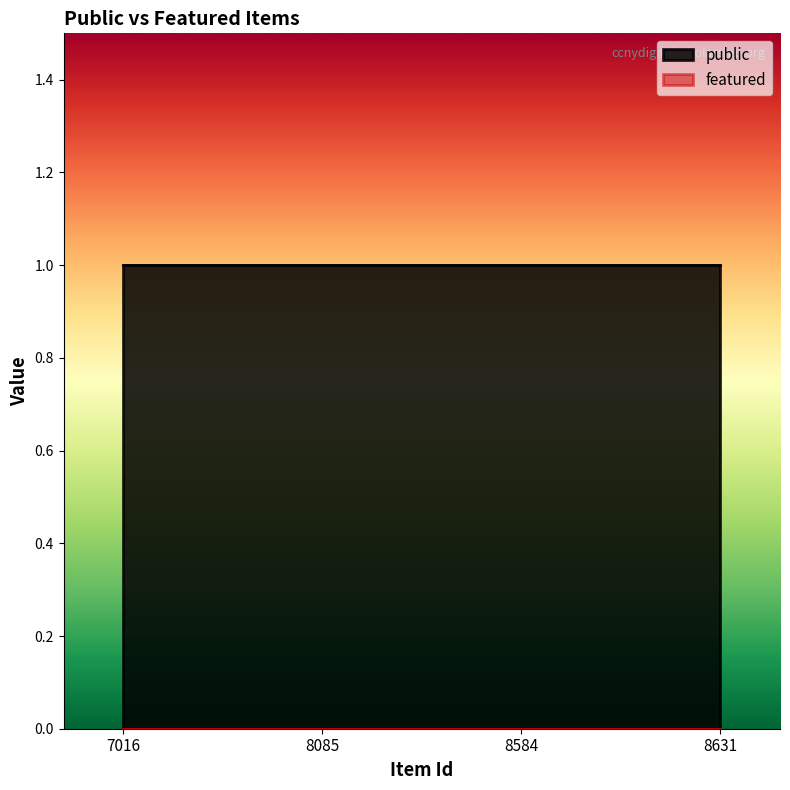

How many series are shown in this chart?

2